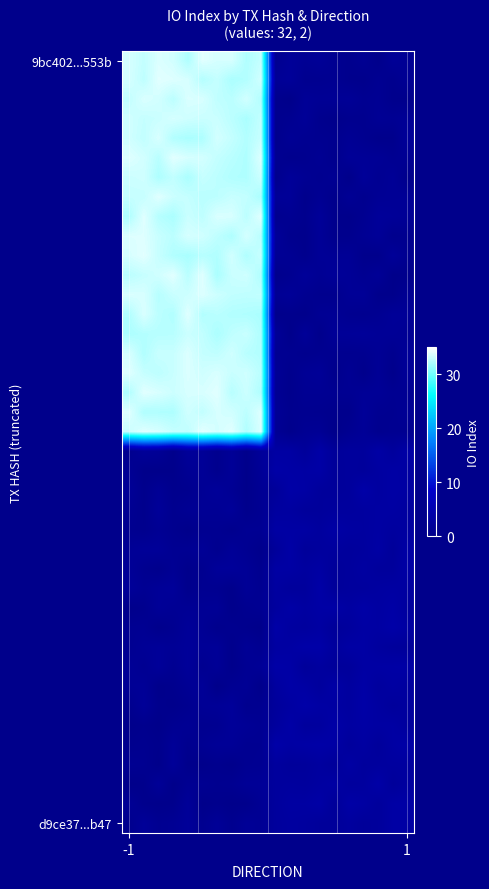

At how many categories does at least one series exceed 24?

10